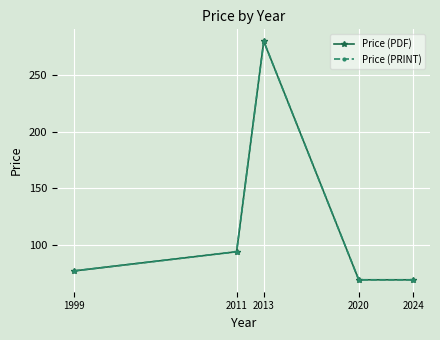

True or false: Price (PRINT) and Price (PDF) cross at least once.

False